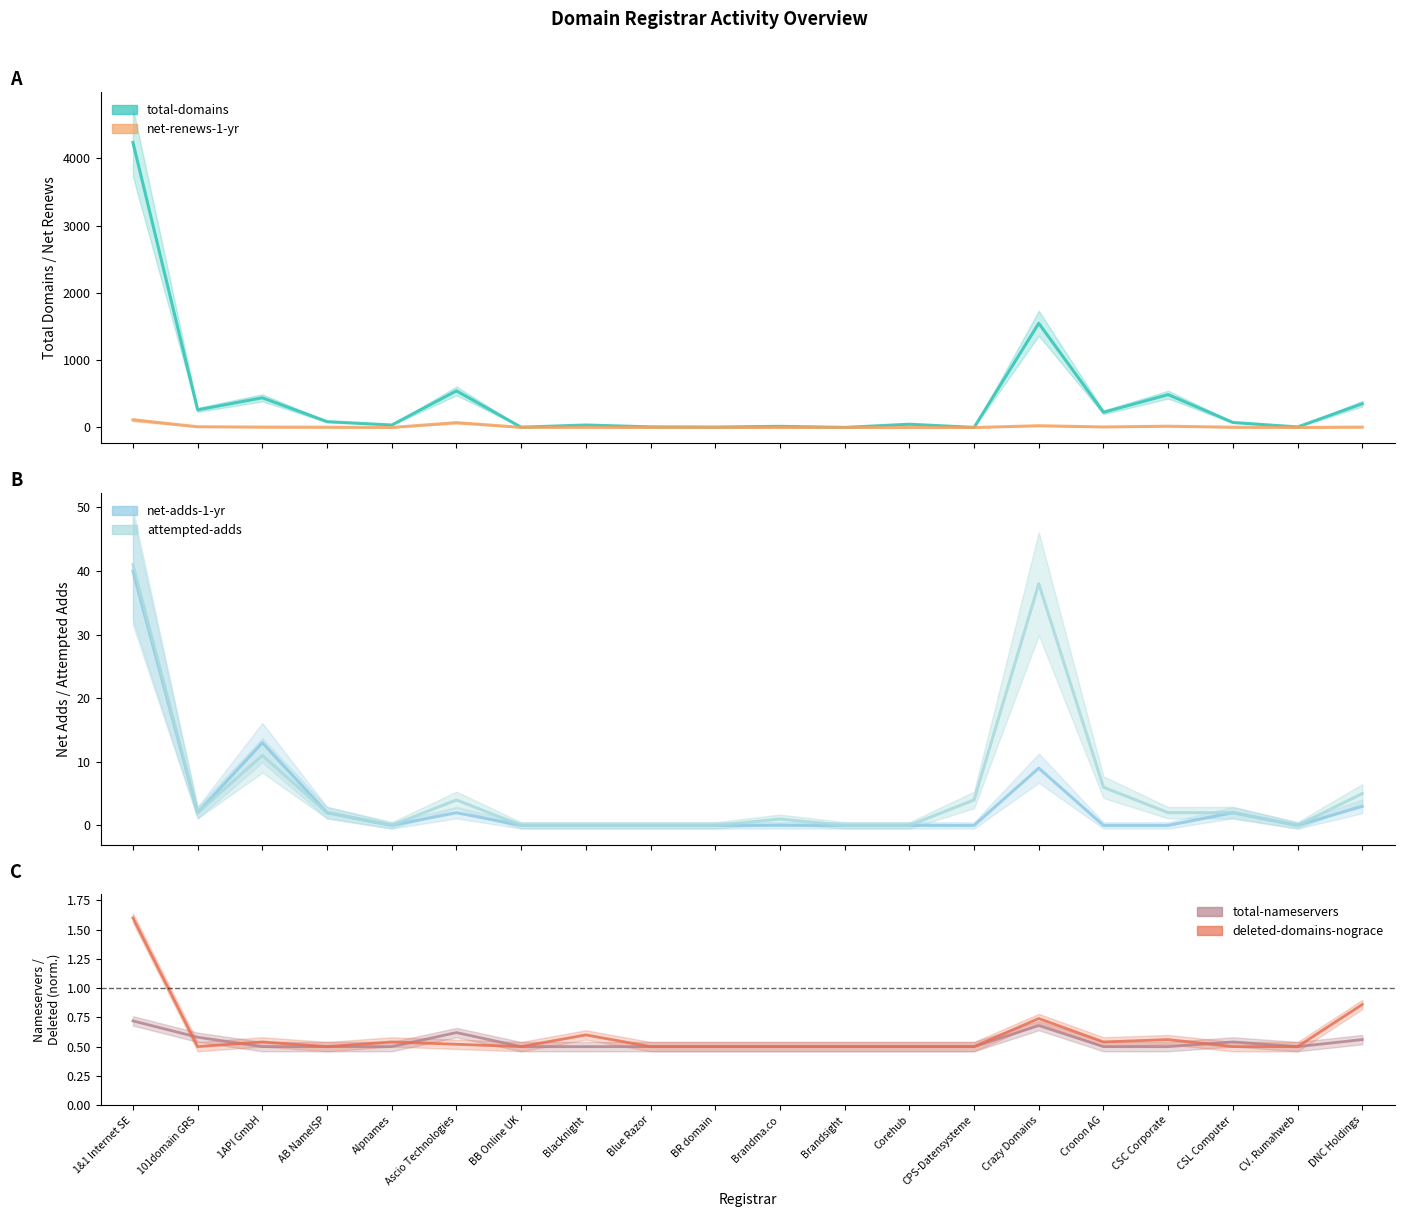

How many values in net-renews-1-yr are above zero?

12